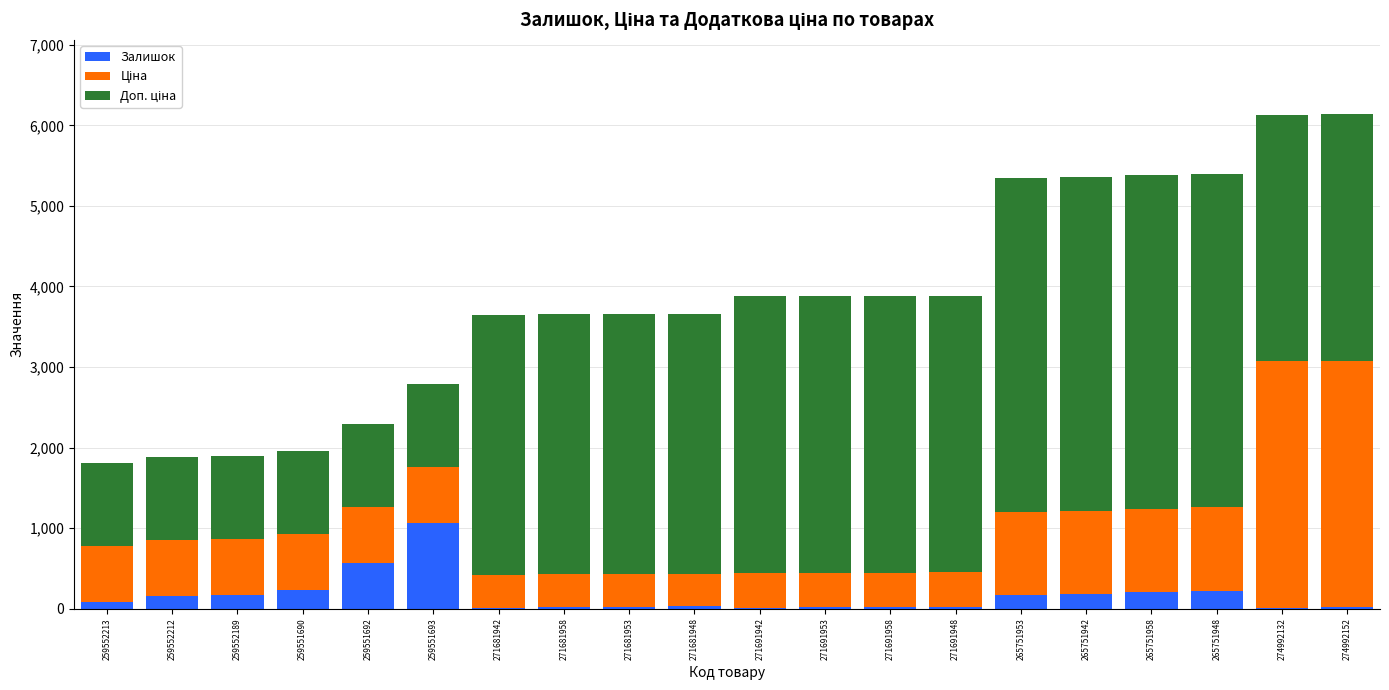

What is the highest value of the Залишок series?

1063.0